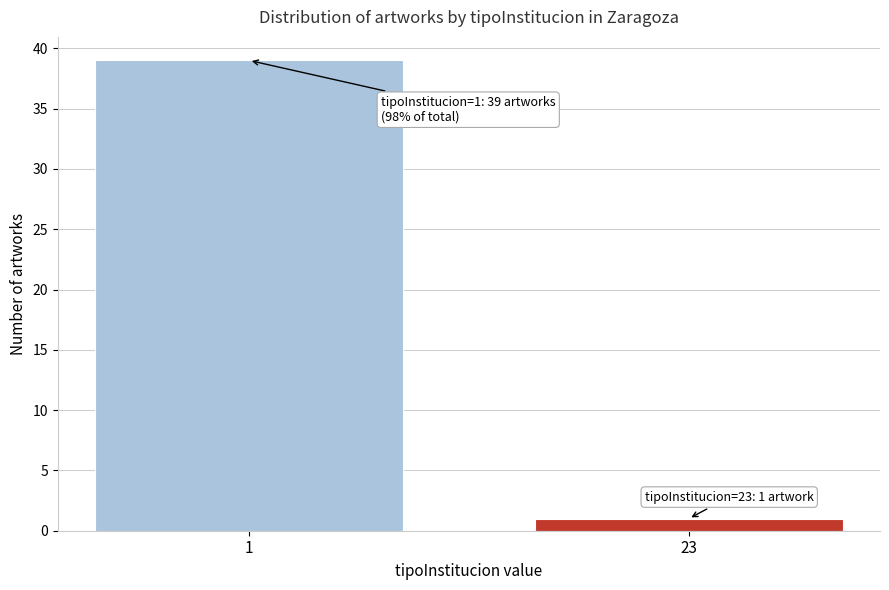

Reading right to left, extract all data points from this chart.

23=1	1=39